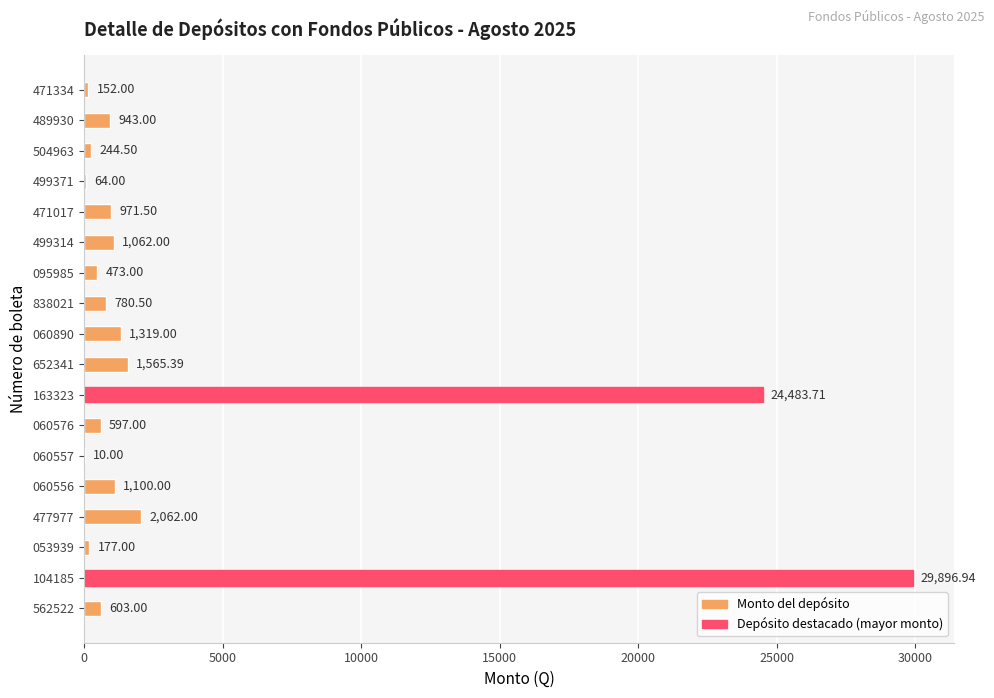

Count the number of categories in the chart.

18